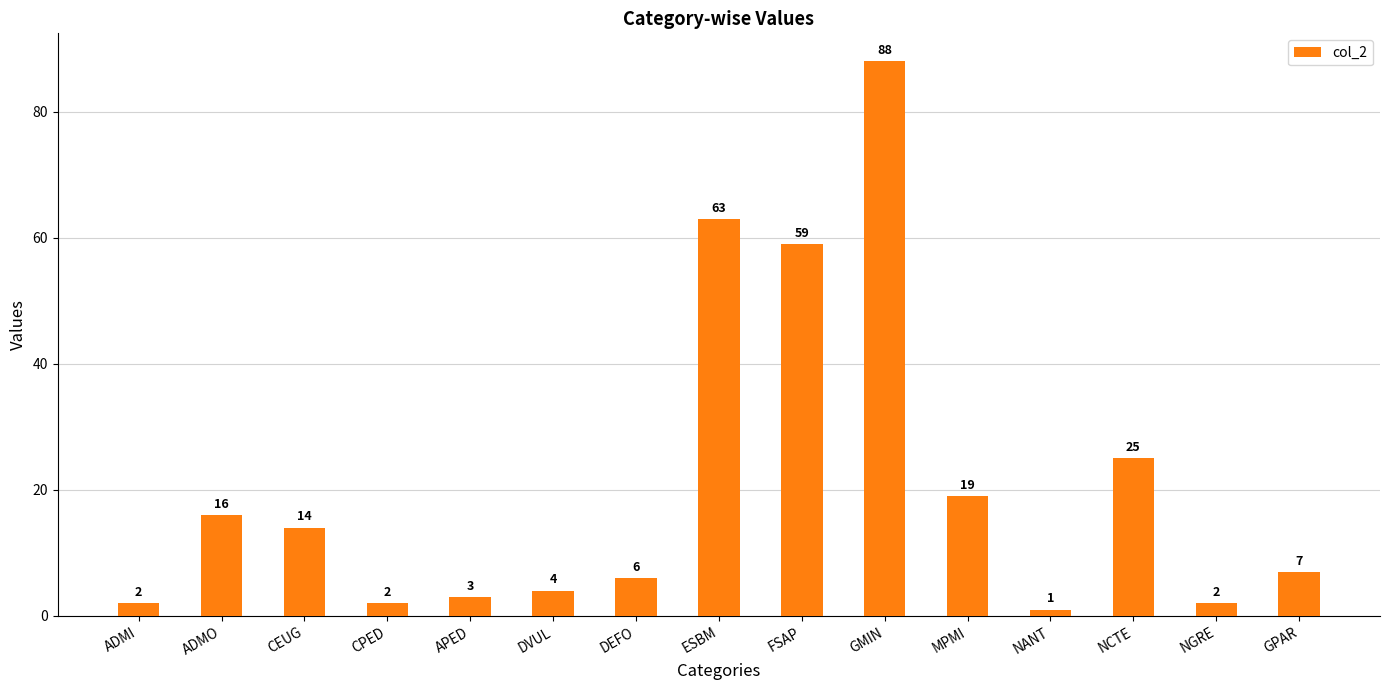

Between APED and FSAP, which is larger?

FSAP